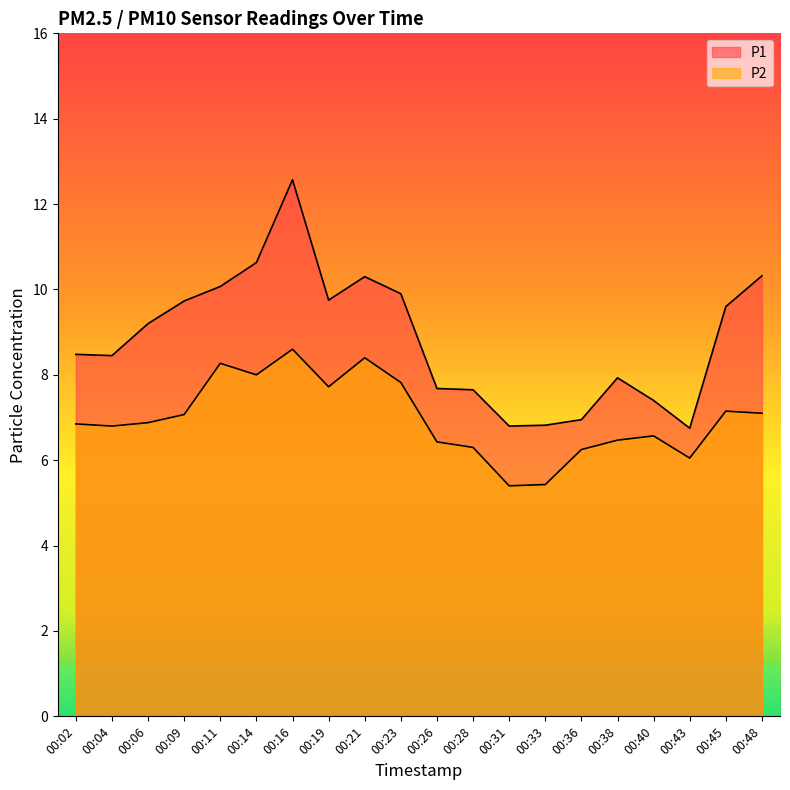

Which series changed the most between 00:14 and 00:33?

P1